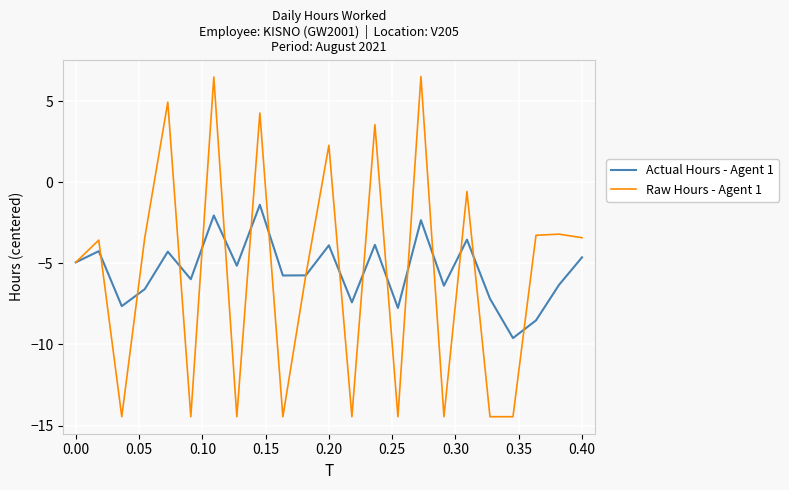

List the series in order of their peak value, highest first.

Raw Hours - Agent 1, Actual Hours - Agent 1